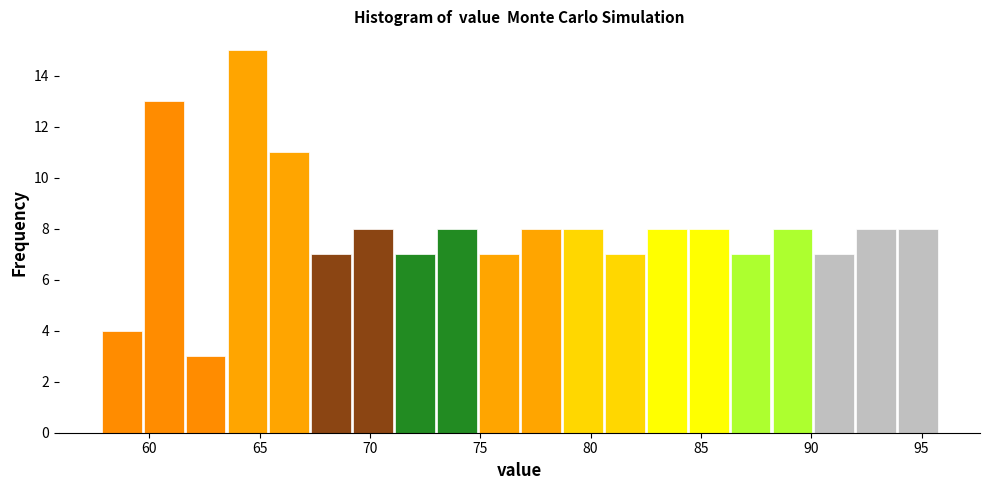

Around what value on the x-axis is the tallest bar? Give the approximate position of its centre, as read against the axis.

64.5